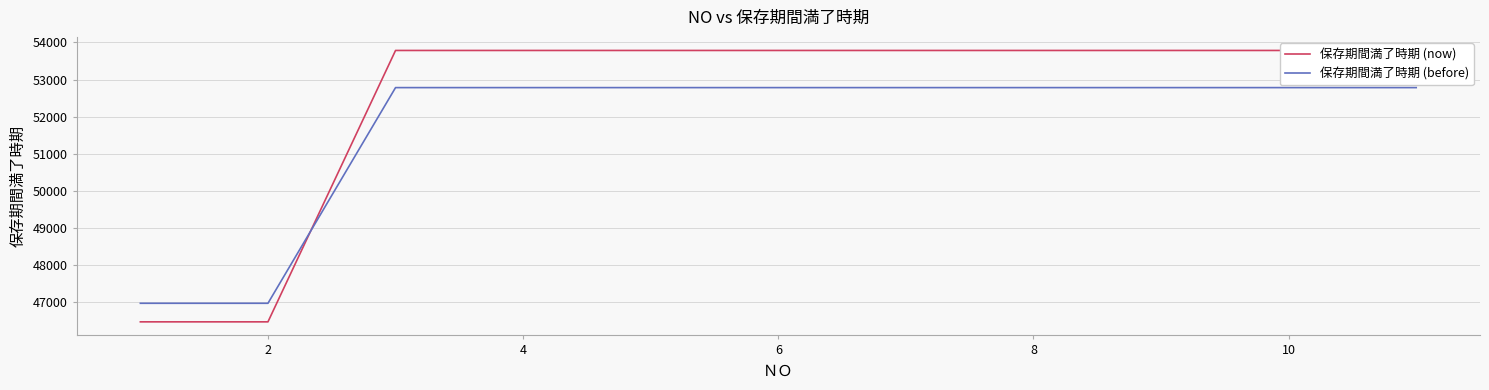

Rank the series by their maximum value, from highest to lowest.

保存期間満了時期 (now), 保存期間満了時期 (before)